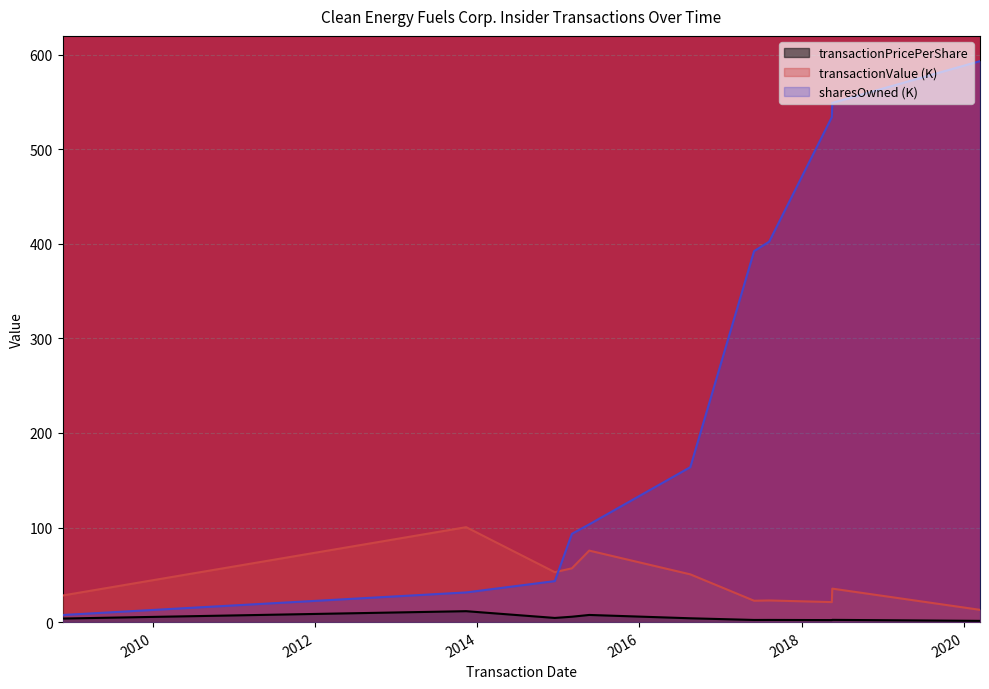

What is the difference between the second highest and second lowest values in the transactionPricePerShare series?

5.4